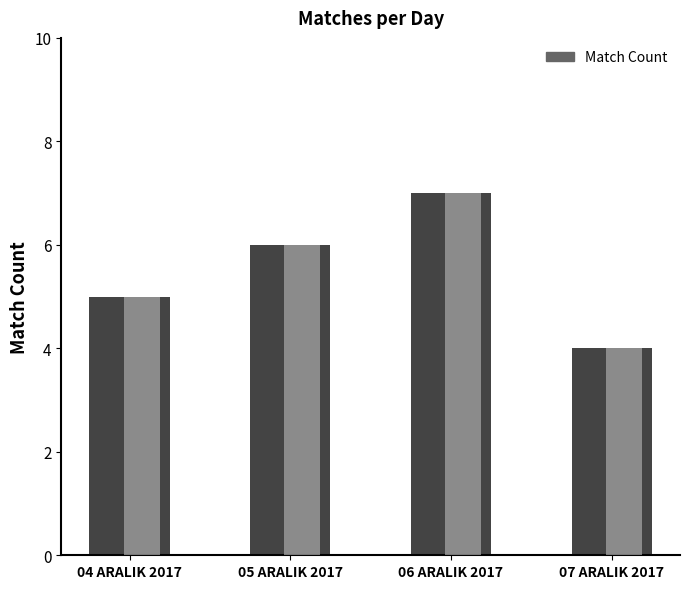

True or false: the data shows 8 at 04 ARALIK 2017.

False